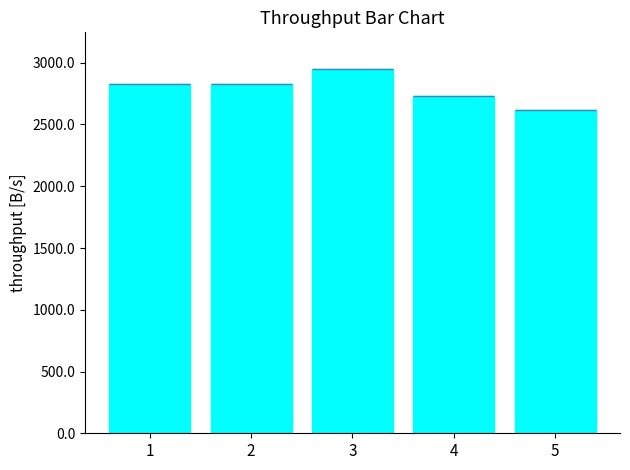

What is the value of the 1st bar from the left?

2824